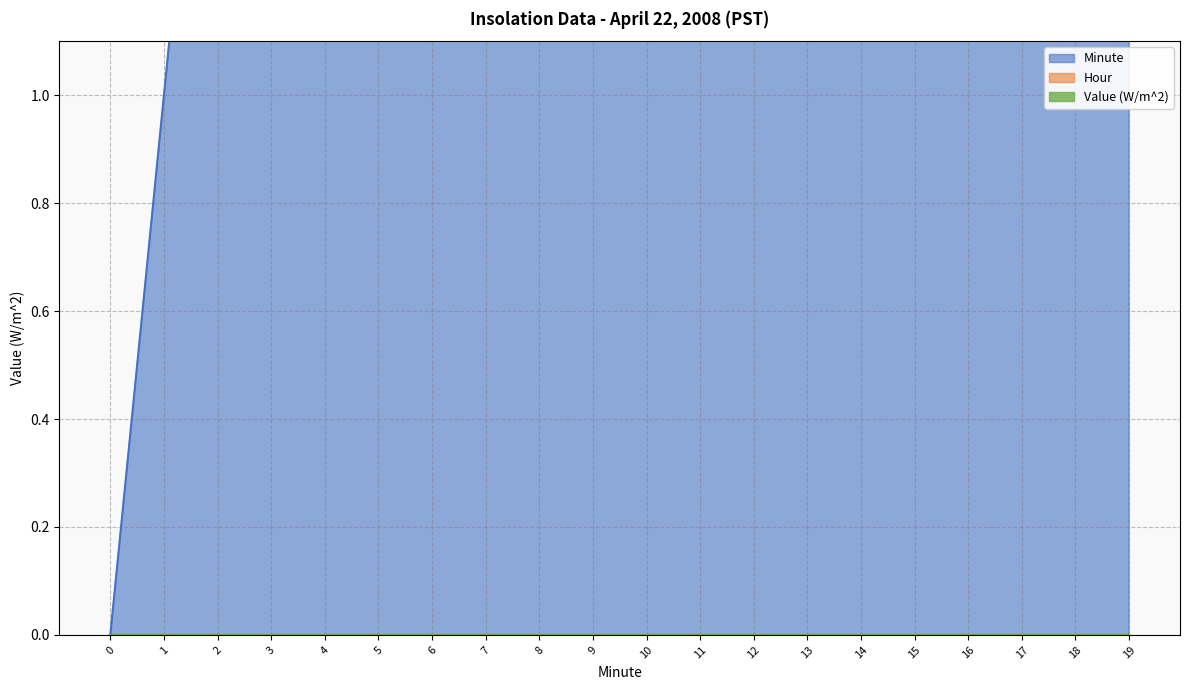

At how many categories does at least one series exceed 8?

11